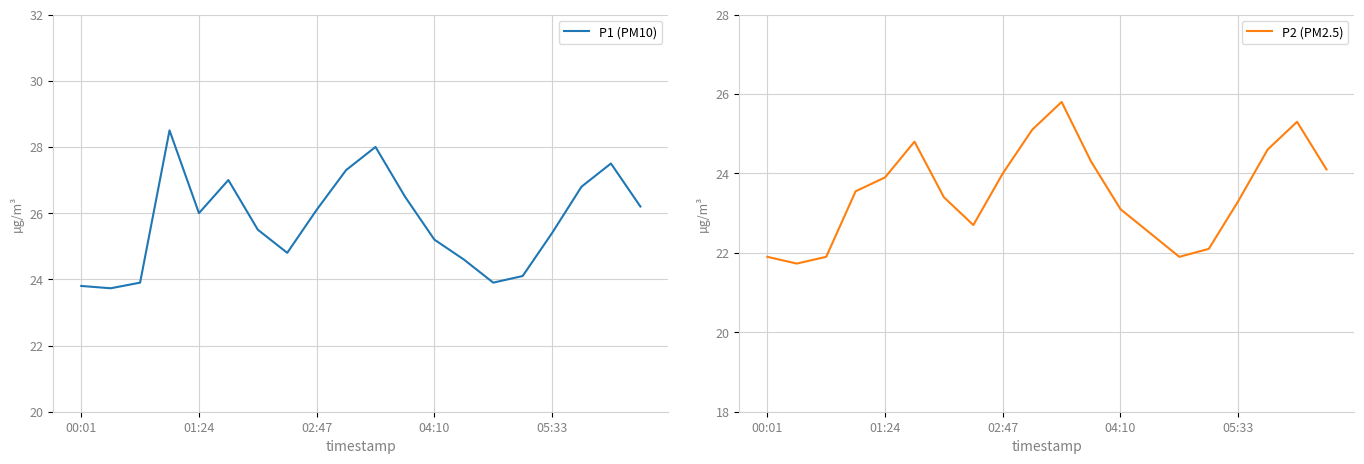

What is the lowest value of the P1 (PM10) series?

23.7